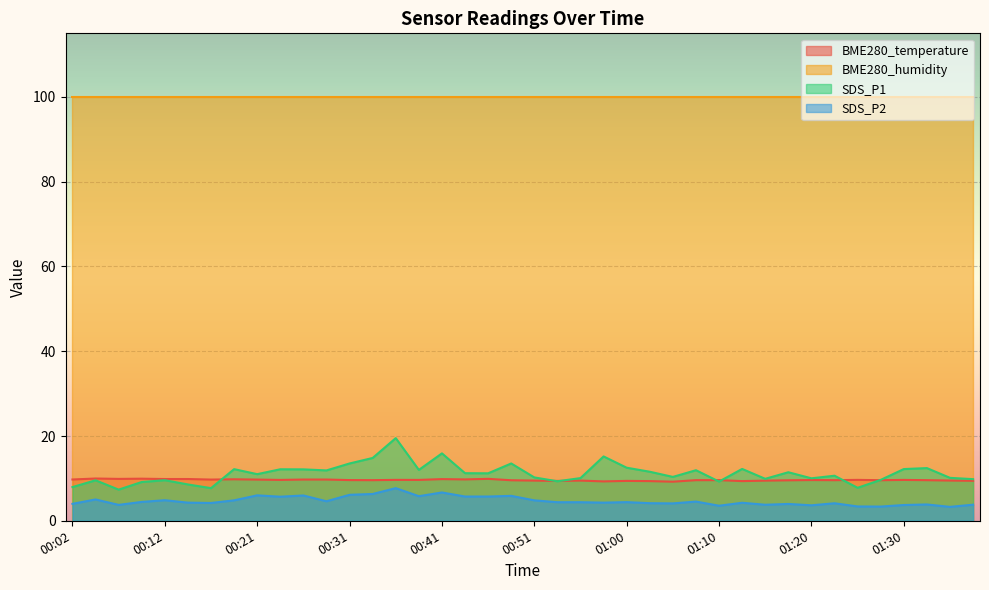

What is the value of the BME280_temperature point at the 14th from the left?

9.6